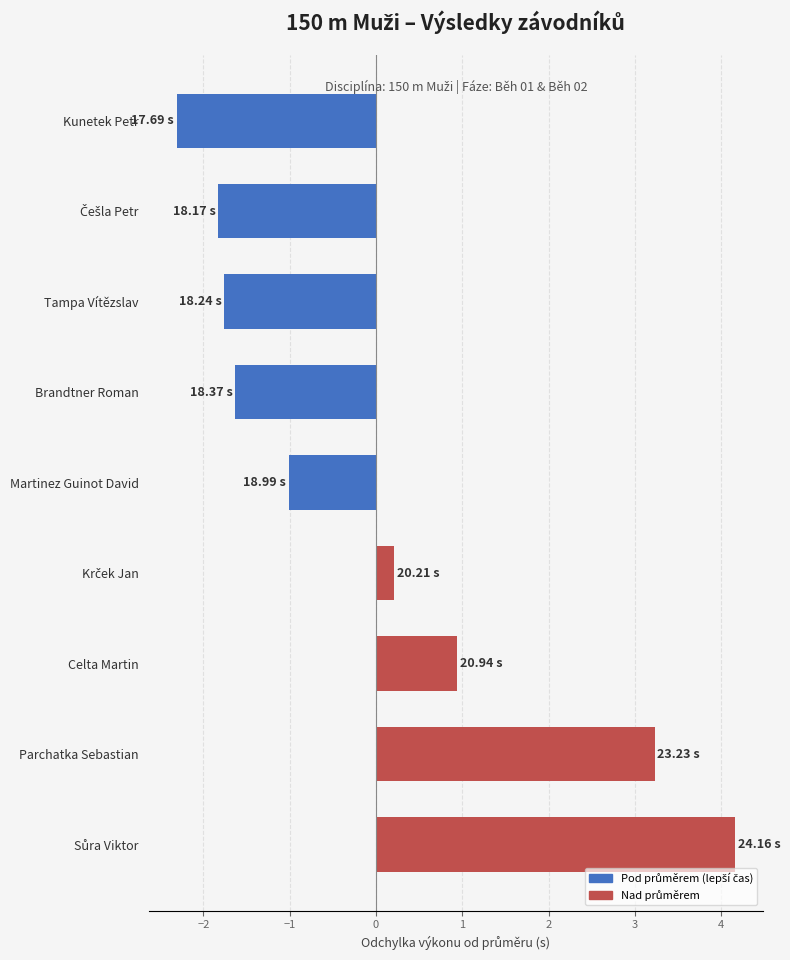

What is the label of the 7th bar from the top?

Celta Martin